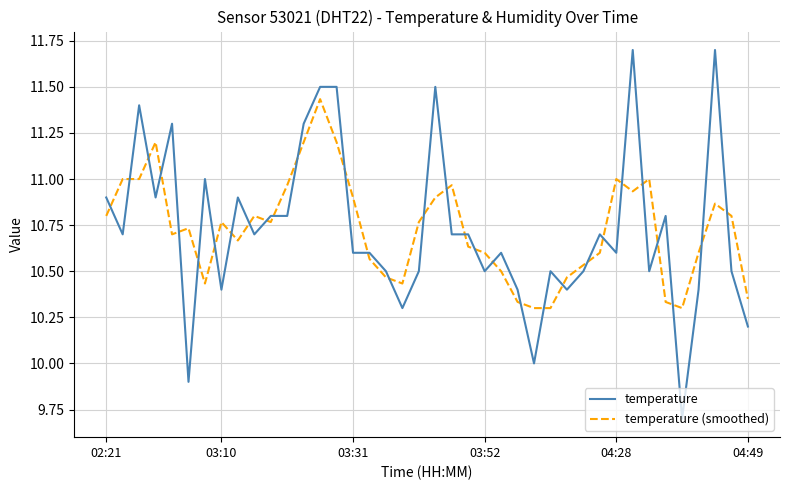

Which series has the largest range (max minus min)?

temperature